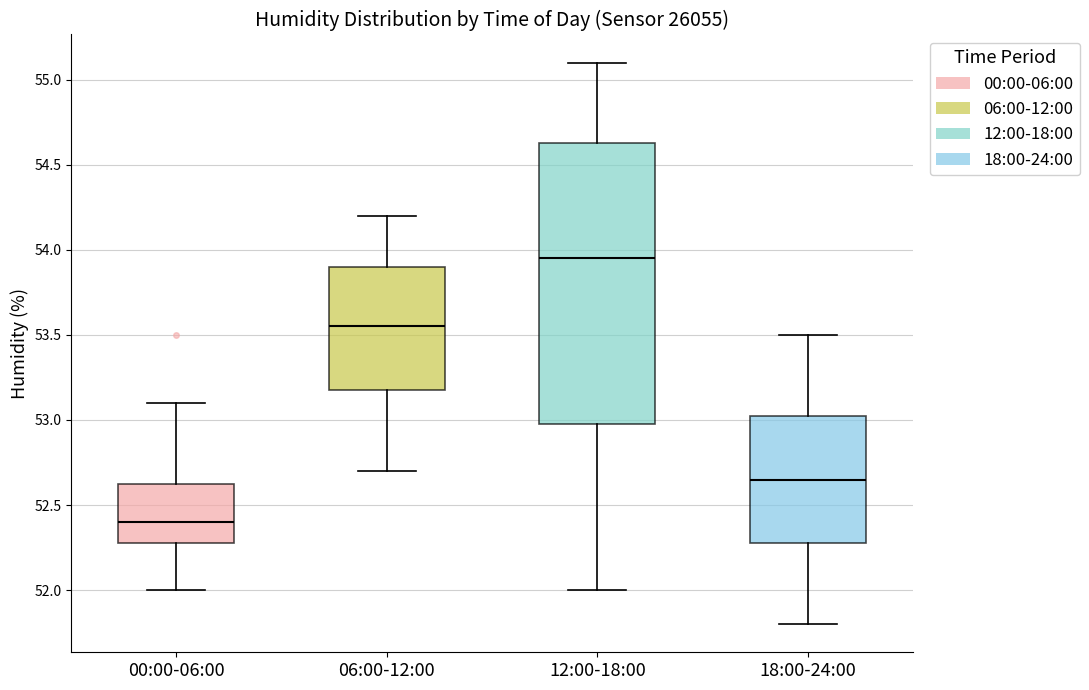

Which box is the tallest, from its lower edge to its upper edge?

12:00-18:00